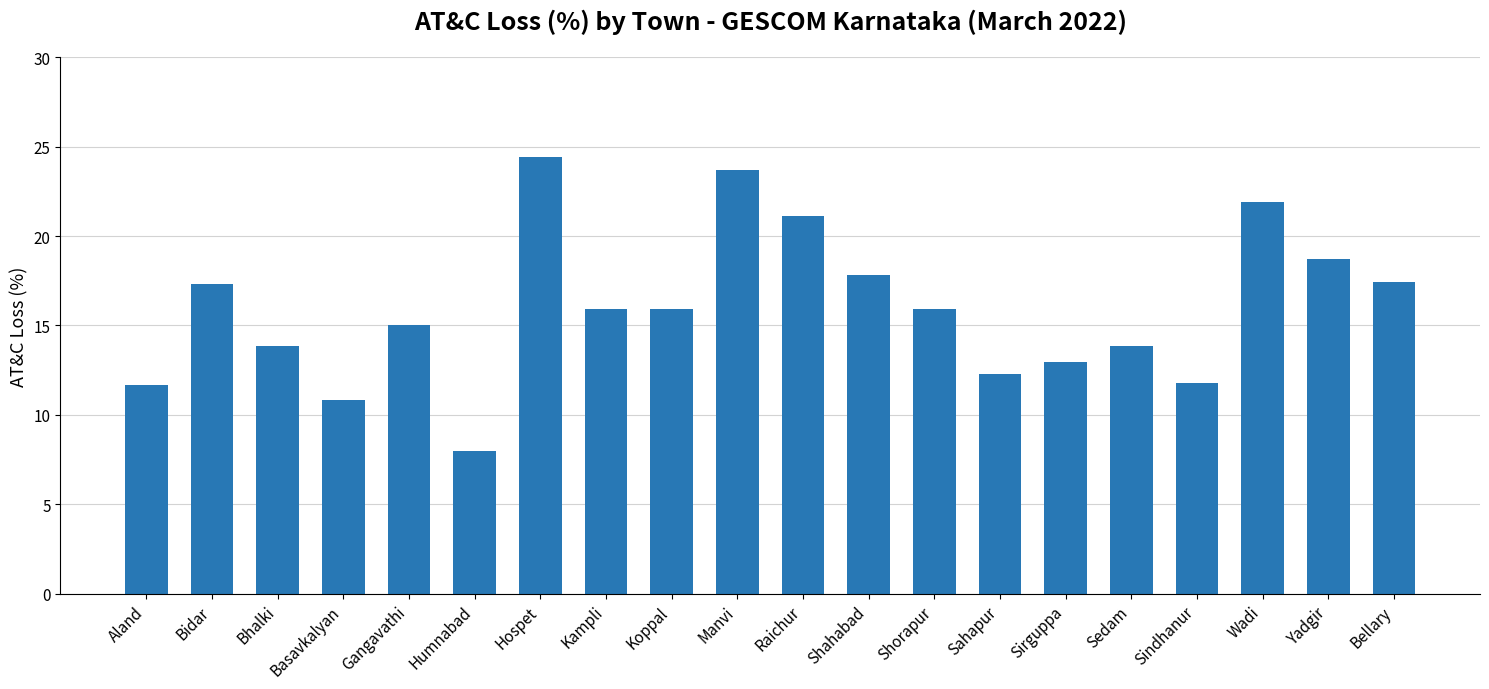

What is the value of the 5th bar from the left?

15.0